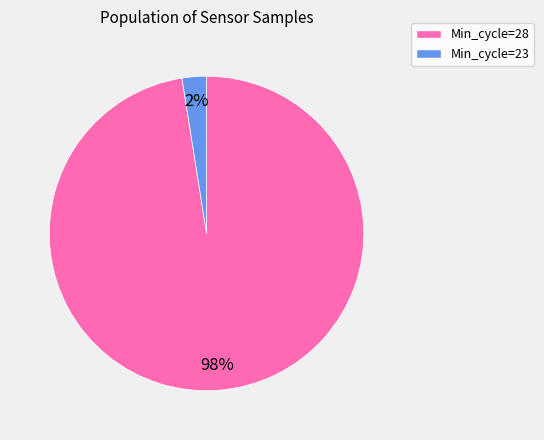

Does any single category account for the majority?

Yes